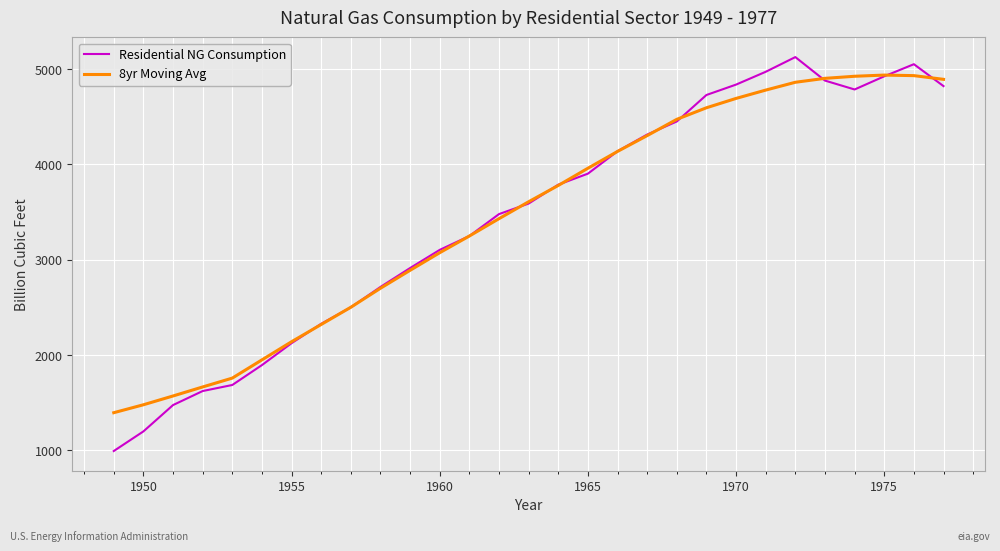

List the series in order of their peak value, highest first.

Residential NG Consumption, 8yr Moving Avg